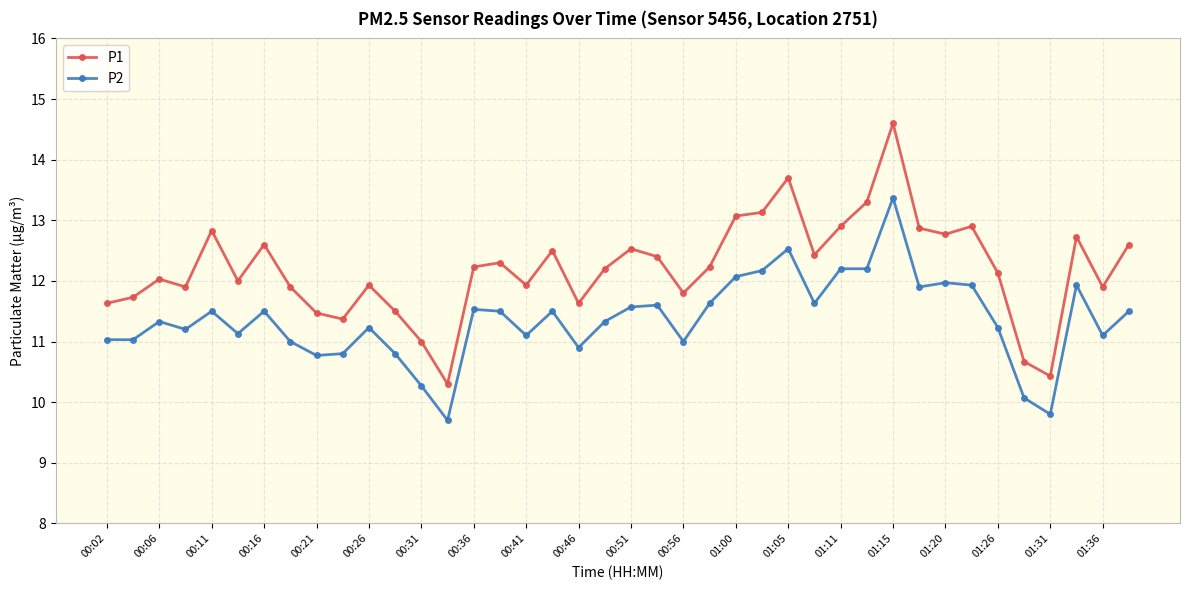

Which series has the largest total across all categories?

P1